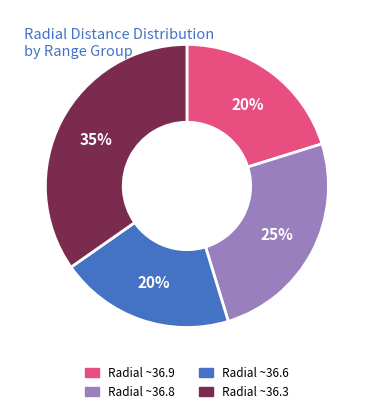

To the nearest percent, what is the average slice percentage?

25%